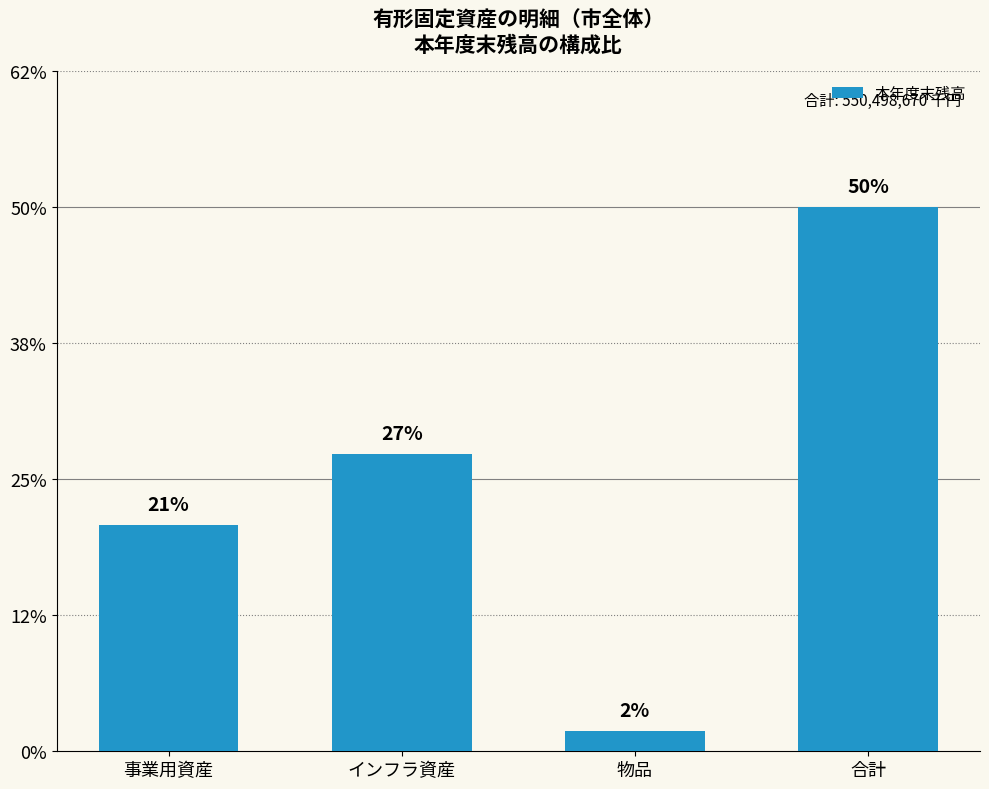

Between 合計 and 事業用資産, which is larger?

合計